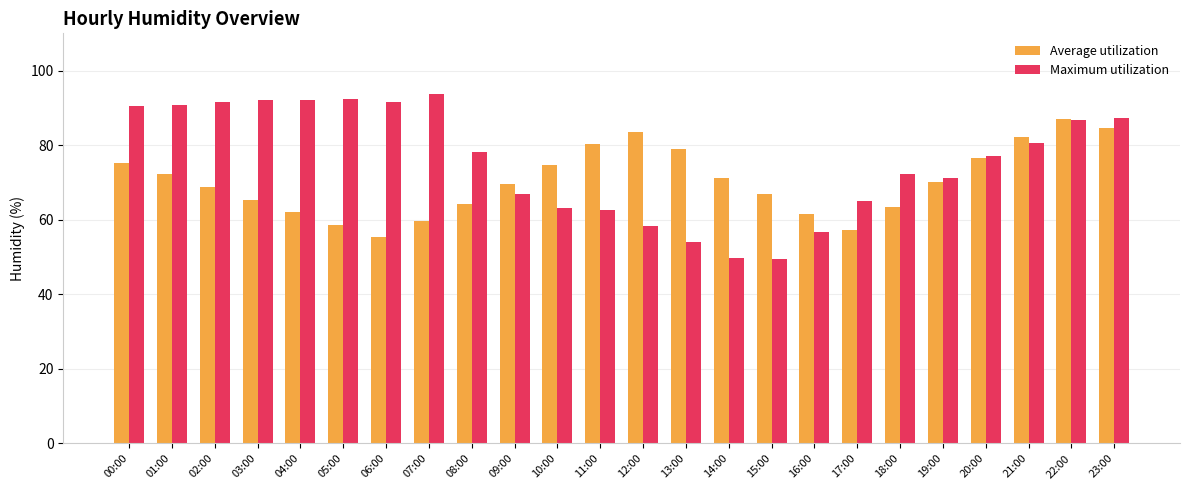

What is the label of the 13th bar from the left?

12:00